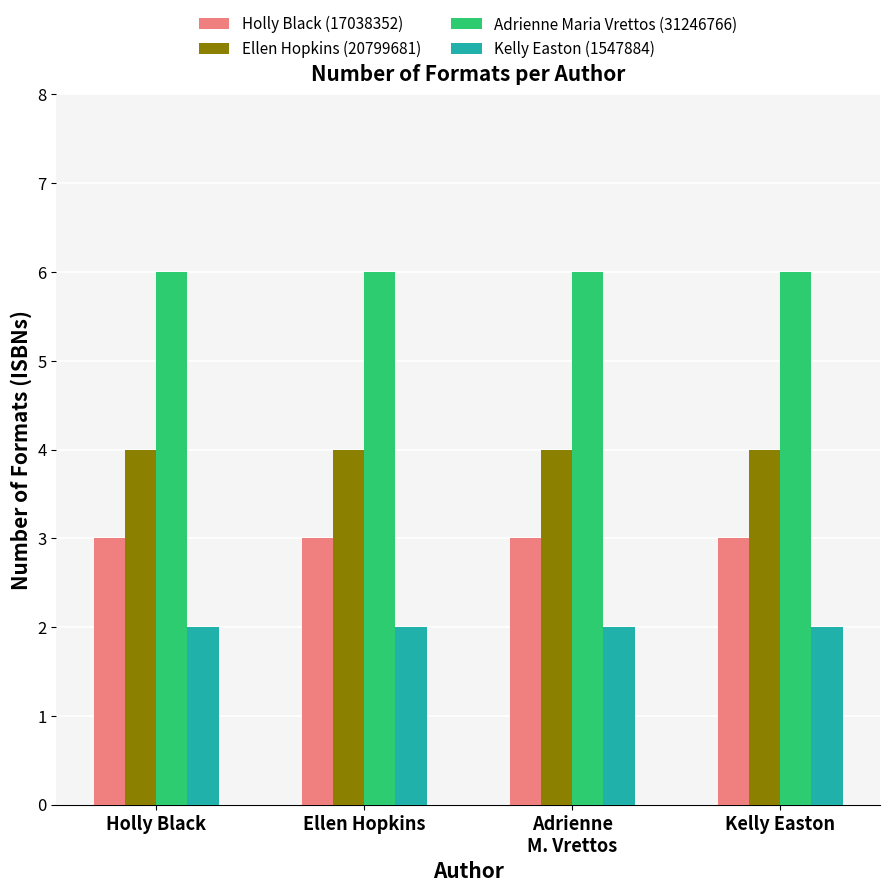

What is the sum of all Holly Black (17038352) values?

12